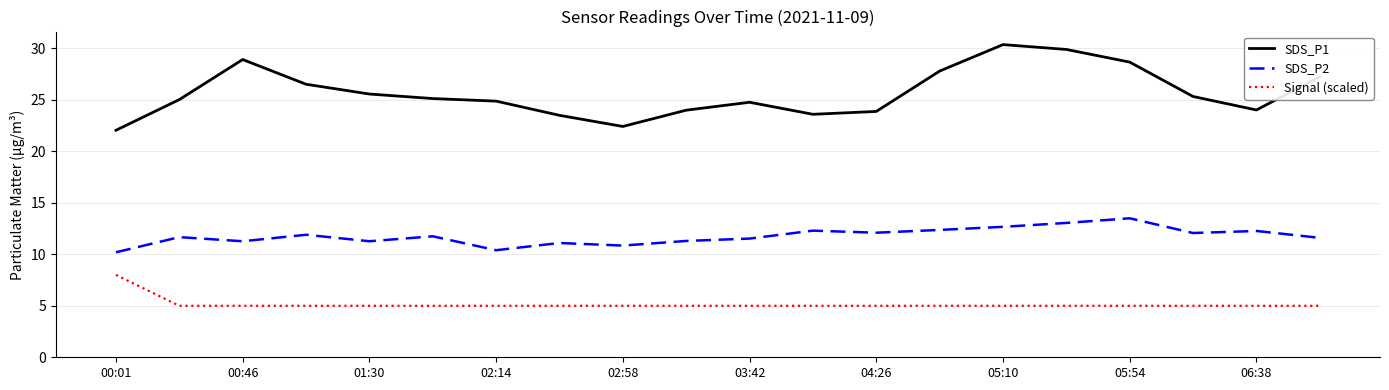

In SDS_P1, how many points are higher than both neighbors (excluding endpoints)?

3